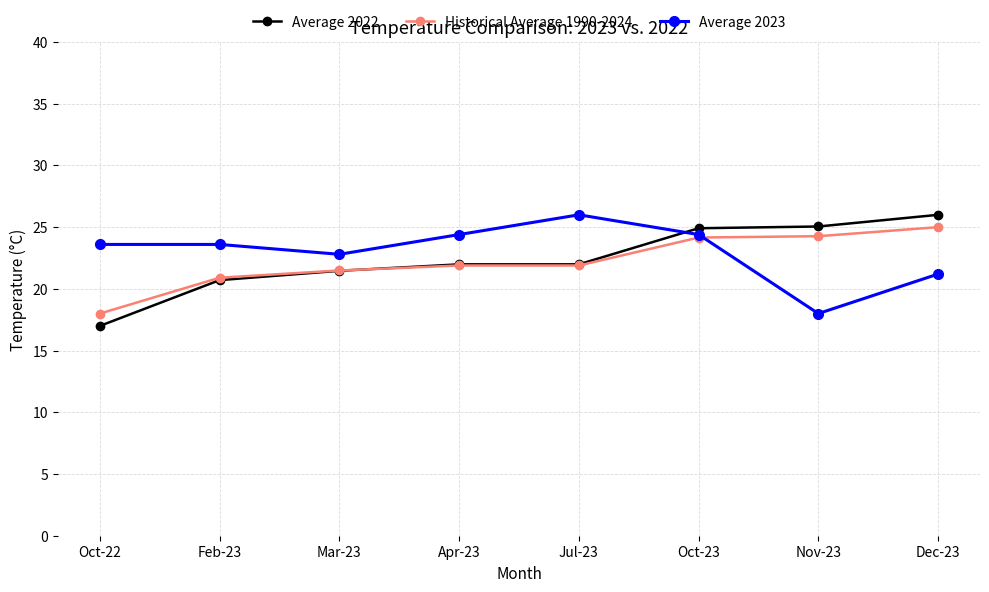

At which label does Historical Average 1990-2024 first exceed 21?

Mar-23